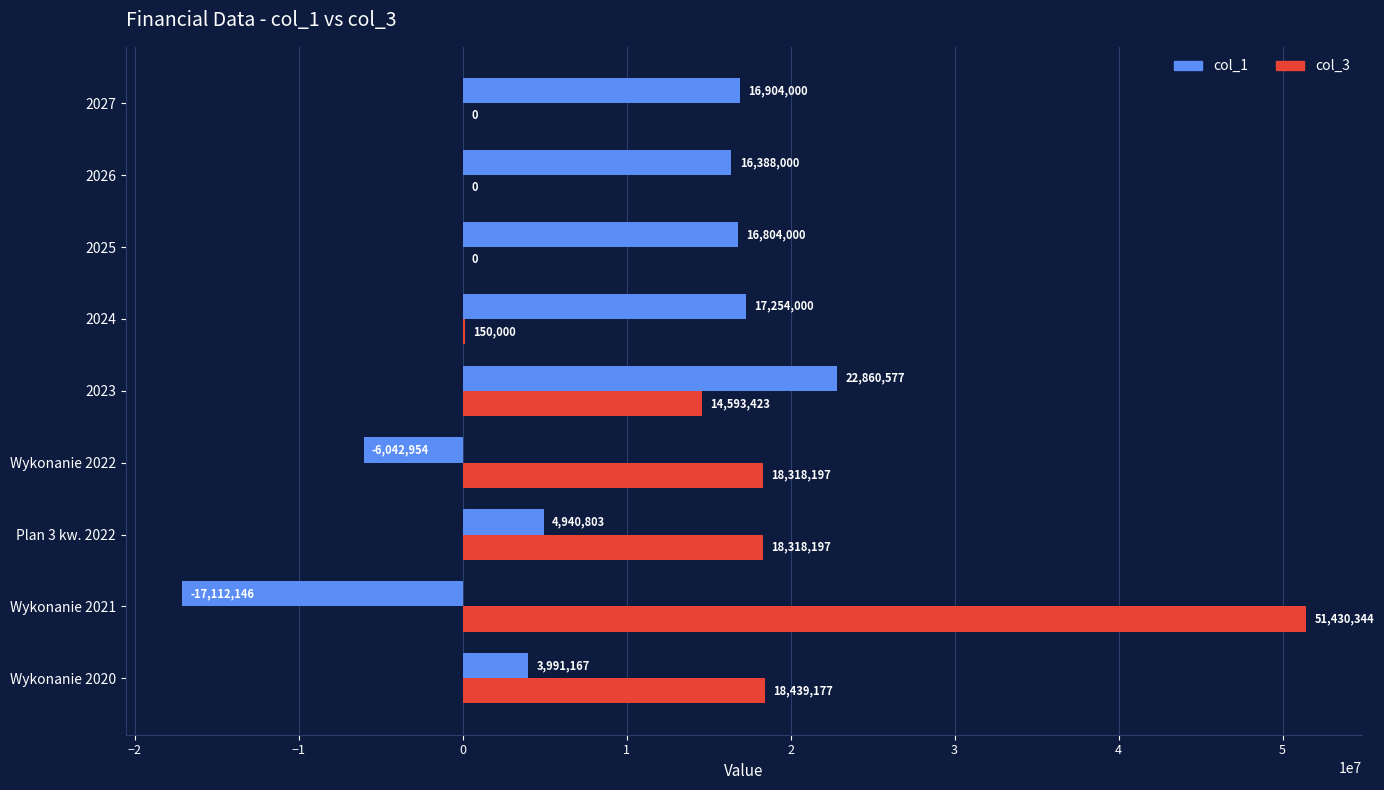

Is the value of col_3 at Wykonanie 2021 greater than the value of col_1 at Wykonanie 2022?

Yes